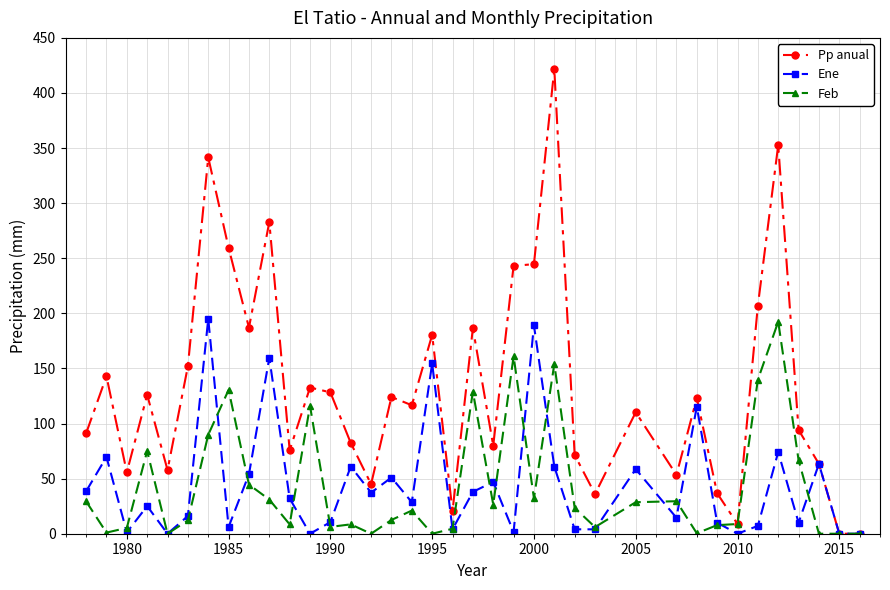

What is the highest value of the Pp anual series?

421.7